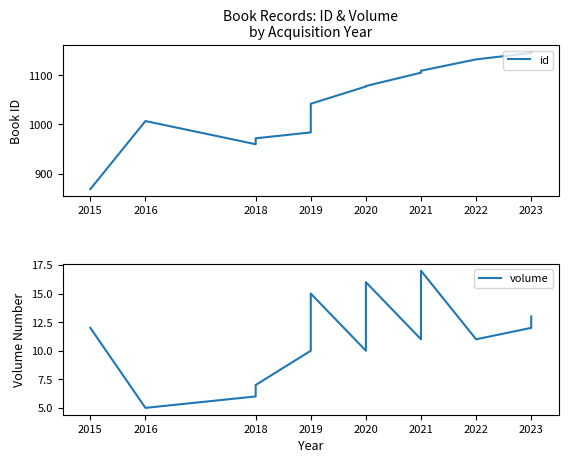

Which series has the largest range (max minus min)?

id